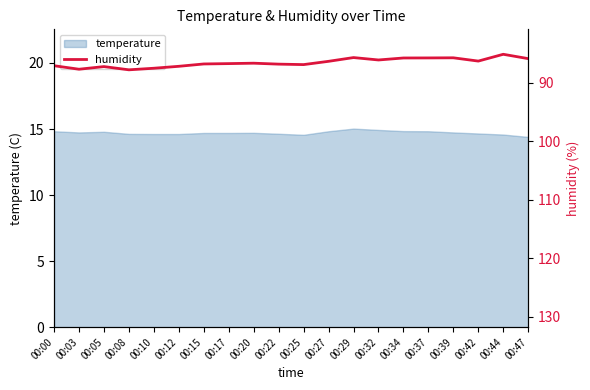

What is the lowest value of the temperature series?

14.4